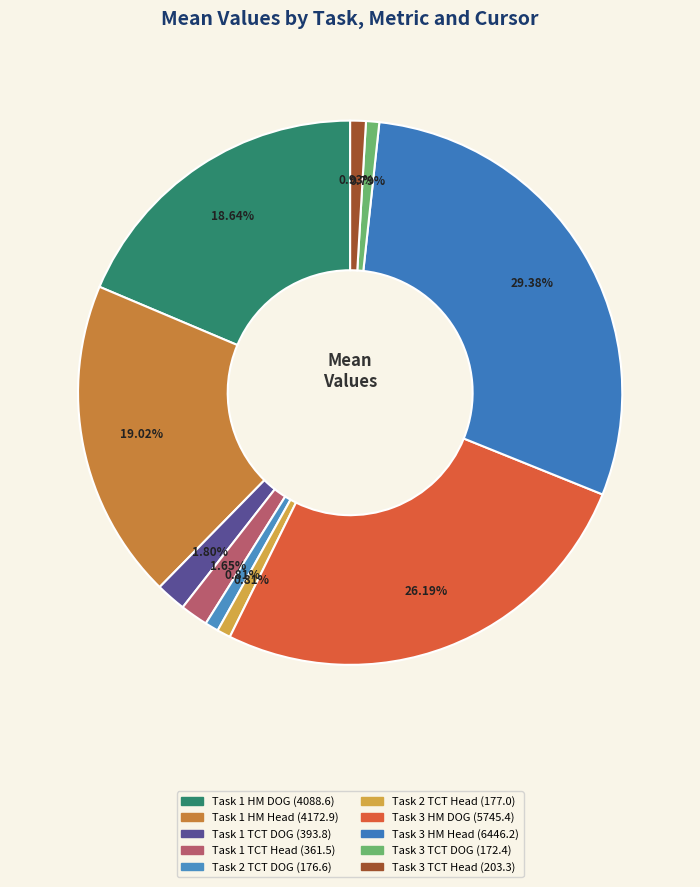

True or false: Task 1 TCT DOG accounts for 2% of the total.

True